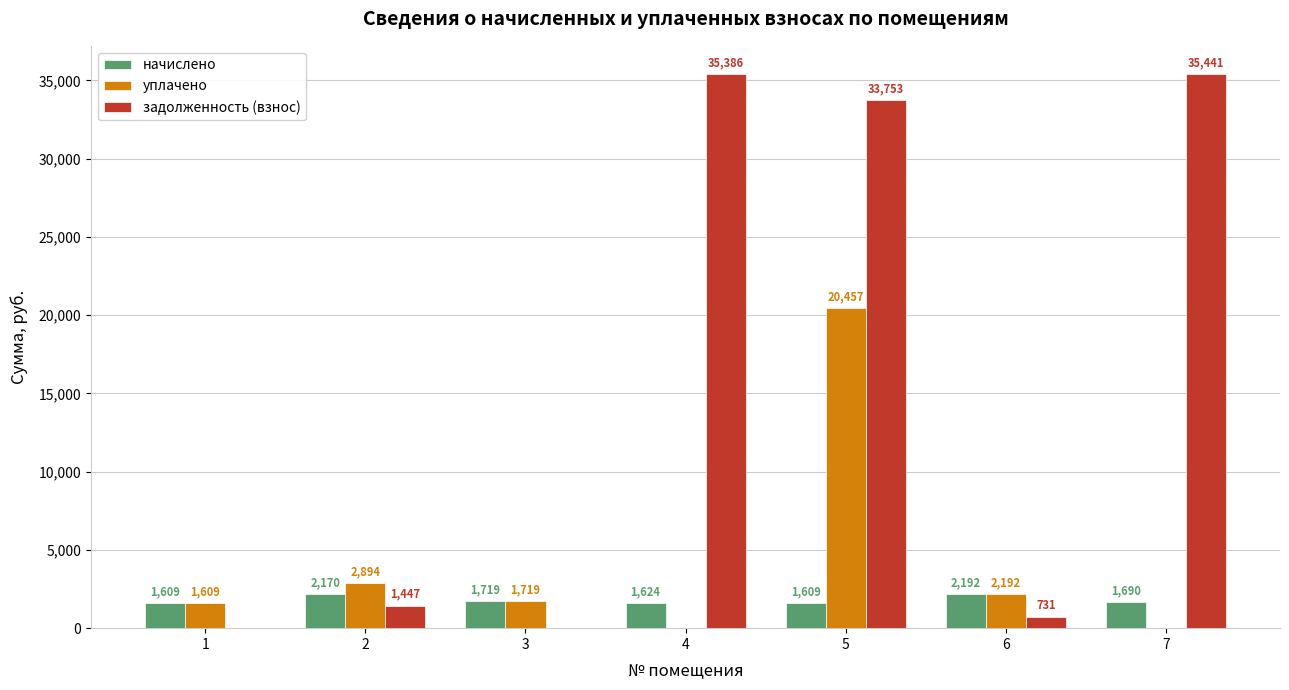

What is the highest value of the начислено series?

2192.3